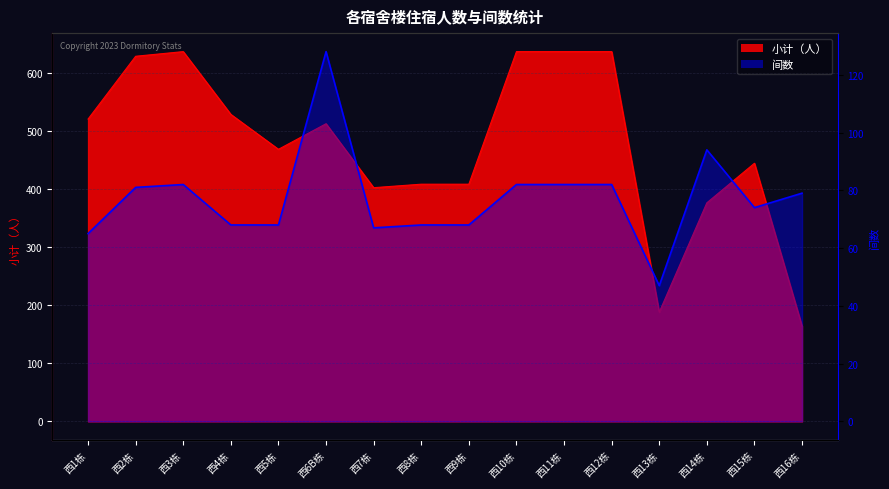

Which series has the widest spread of values?

小计（人）